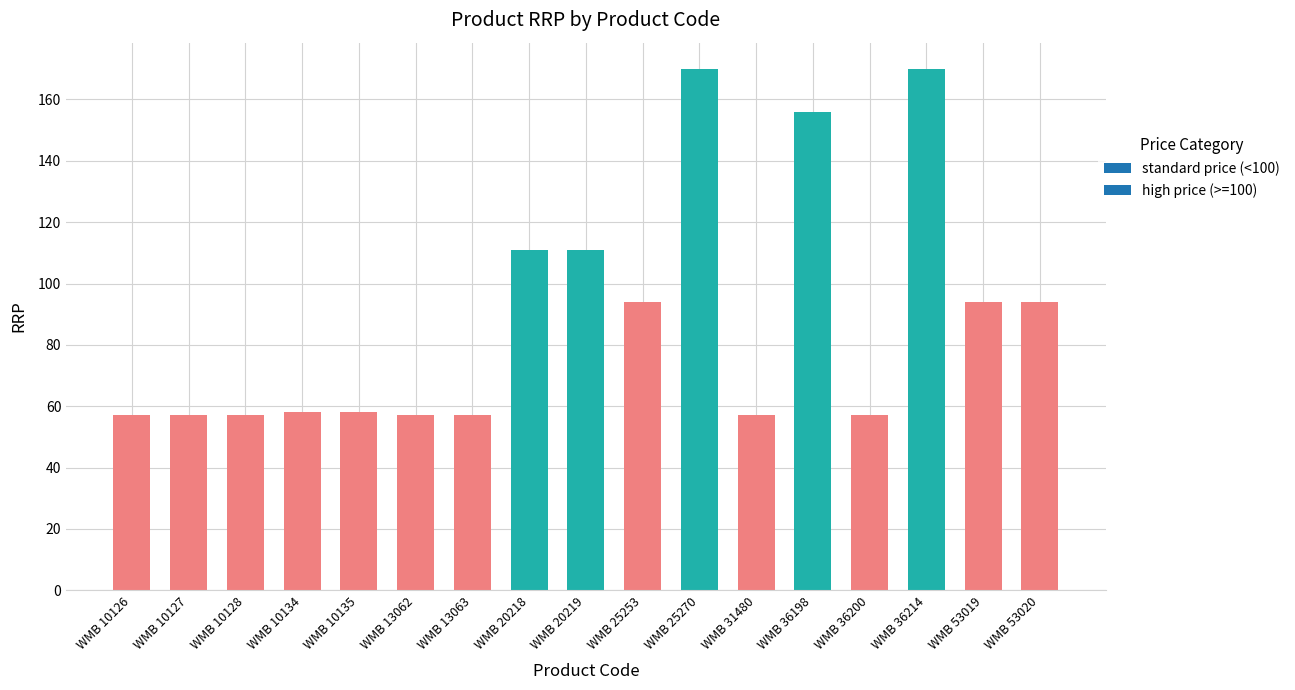

Rank the categories by value from lowest to highest.

WMB 10126, WMB 10127, WMB 10128, WMB 13062, WMB 13063, WMB 31480, WMB 36200, WMB 10134, WMB 10135, WMB 25253, WMB 53019, WMB 53020, WMB 20218, WMB 20219, WMB 36198, WMB 25270, WMB 36214